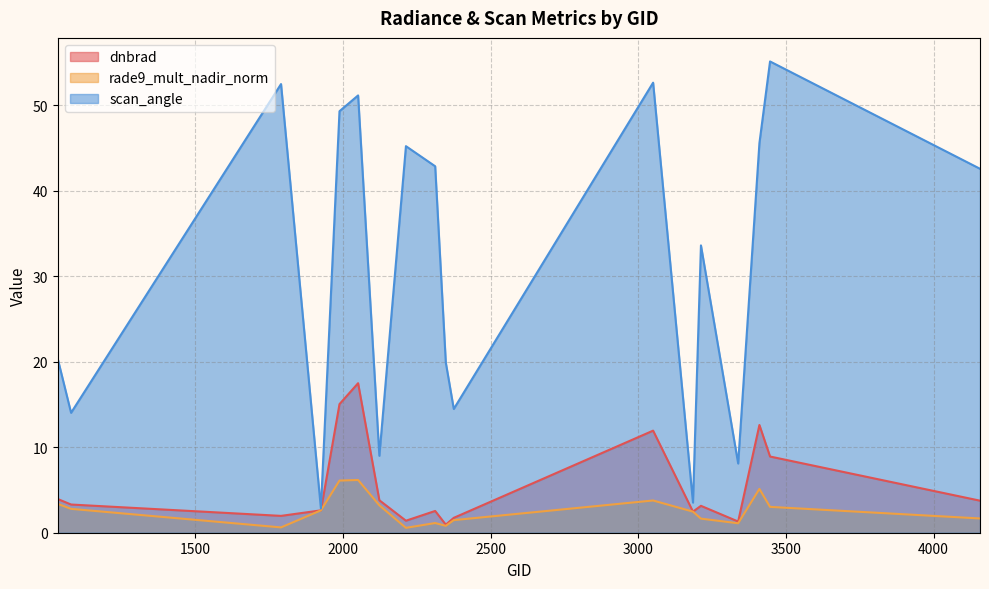

Reading right to left, list all the values displayed in this chart.

dnbrad: 3.7	8.9	12.6	1.3	3.1	2.5	11.9	1.7	0.9	2.5	1.4	3.8	17.5	15.0	2.6	2.0	3.3	3.9
rade9_mult_nadir_norm: 1.7	3.0	5.1	1.1	1.6	2.5	3.8	1.5	0.8	1.1	0.6	3.2	6.2	6.1	2.6	0.6	2.8	3.4
scan_angle: 42.6	55.1	45.6	8.1	33.6	3.5	52.6	14.5	19.9	42.9	45.2	9.0	51.1	49.3	2.8	52.5	14.0	20.3